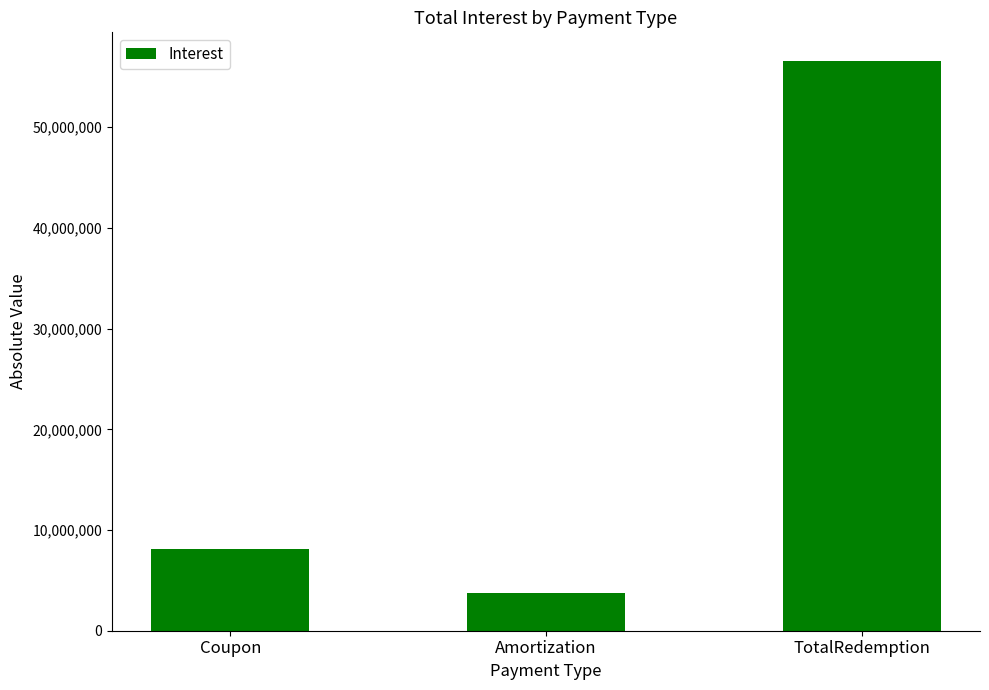

Rank the categories by value from highest to lowest.

TotalRedemption, Coupon, Amortization